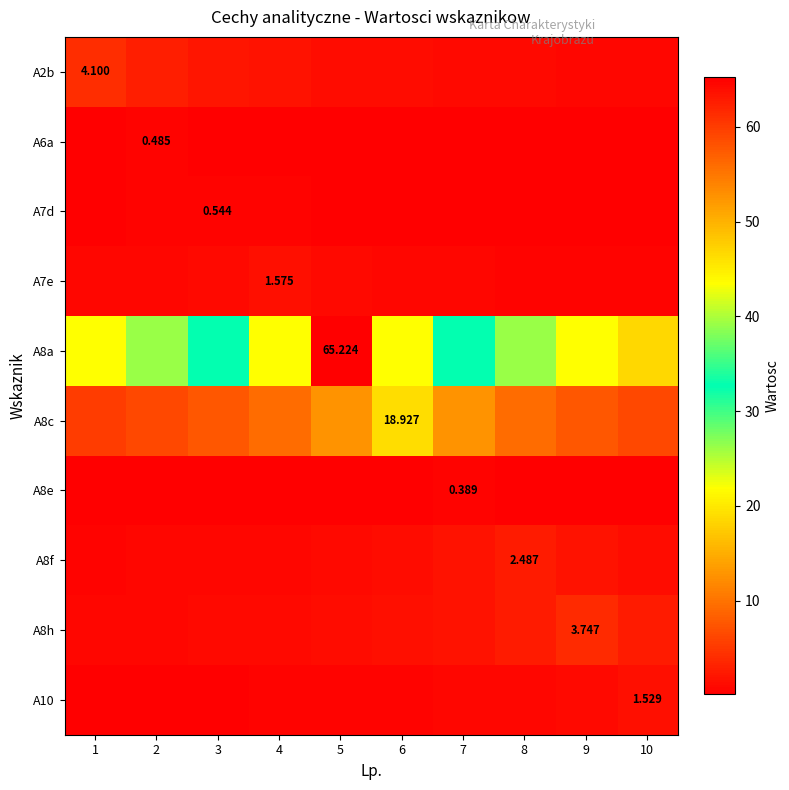

What is the average value of the A8f series?

1.2